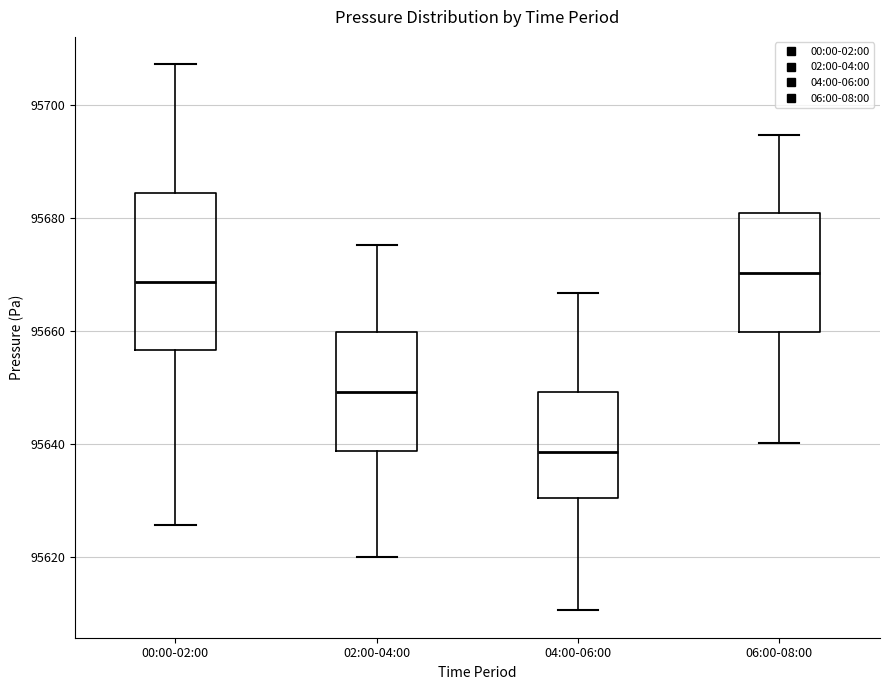

Which box is the tallest, from its lower edge to its upper edge?

00:00-02:00